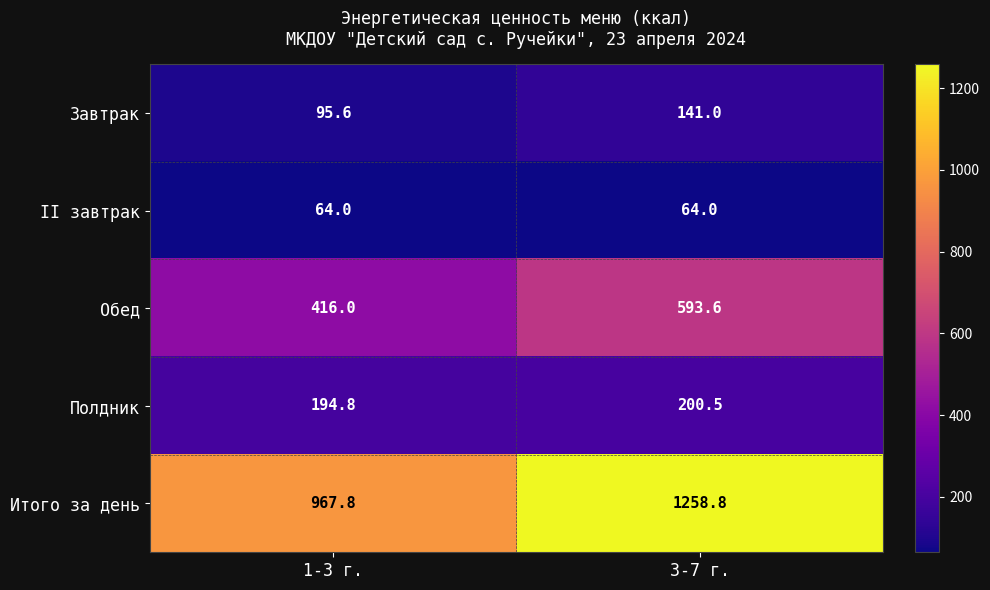

Count the number of data series in this chart.

5